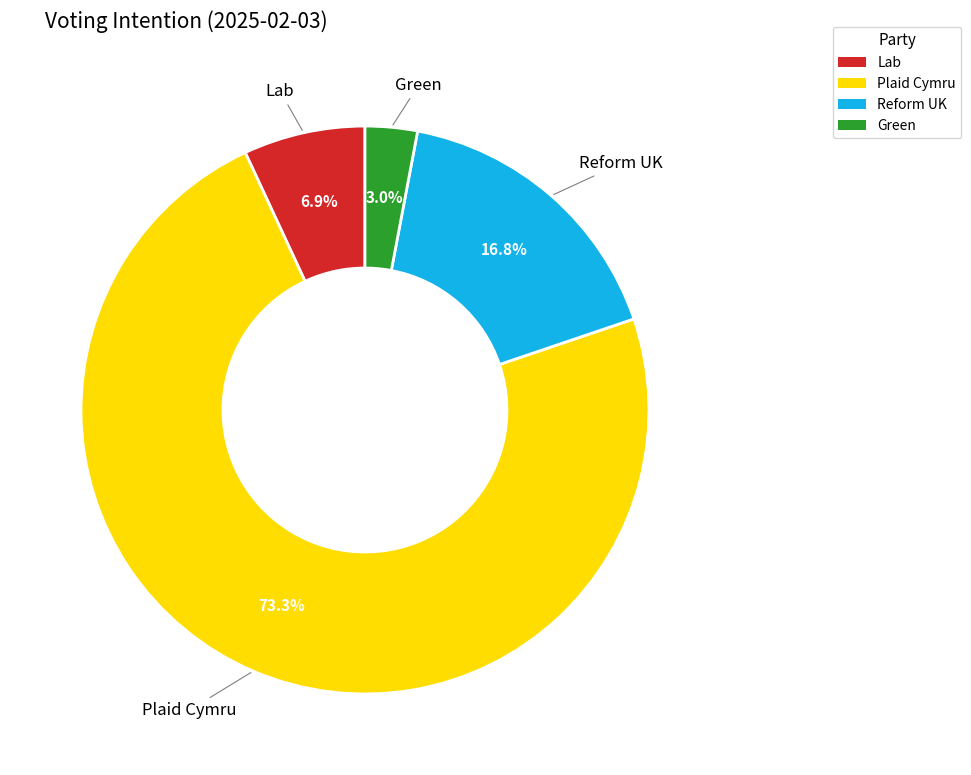

Is it true that Lab is 7% of the pie?

True